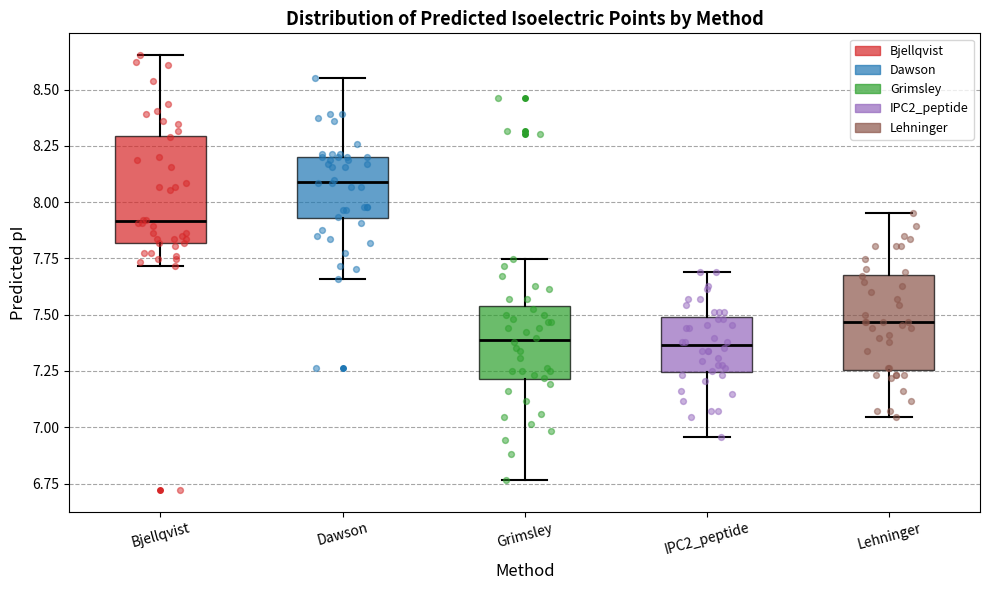

Where is the lower edge of the box for Grimsley on the y-axis? The values are not printed on the chart, so give them approximately, as read against the axis.

7.20